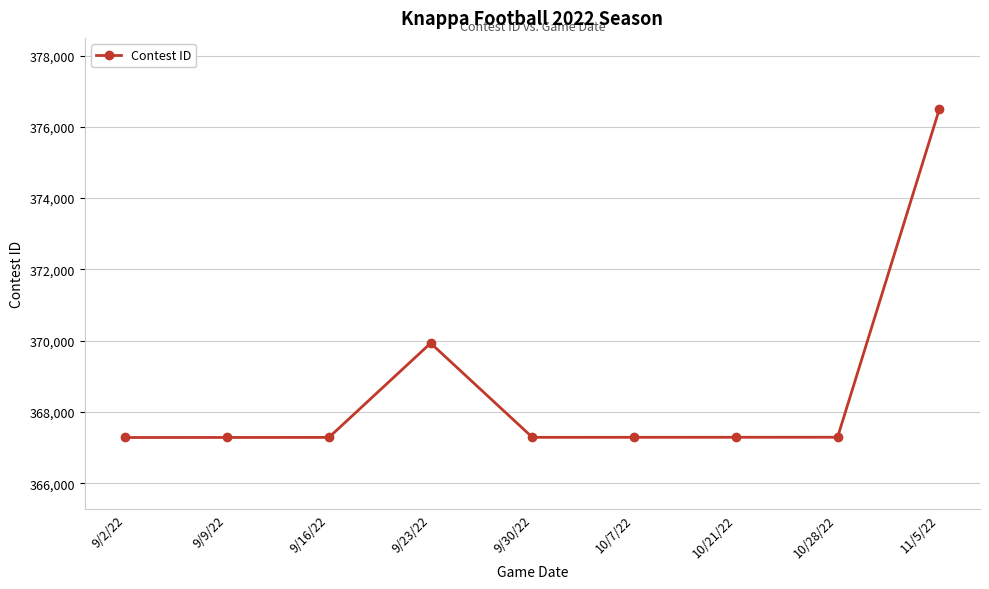

True or false: there are more than 0 points higher than both neighbors.

True